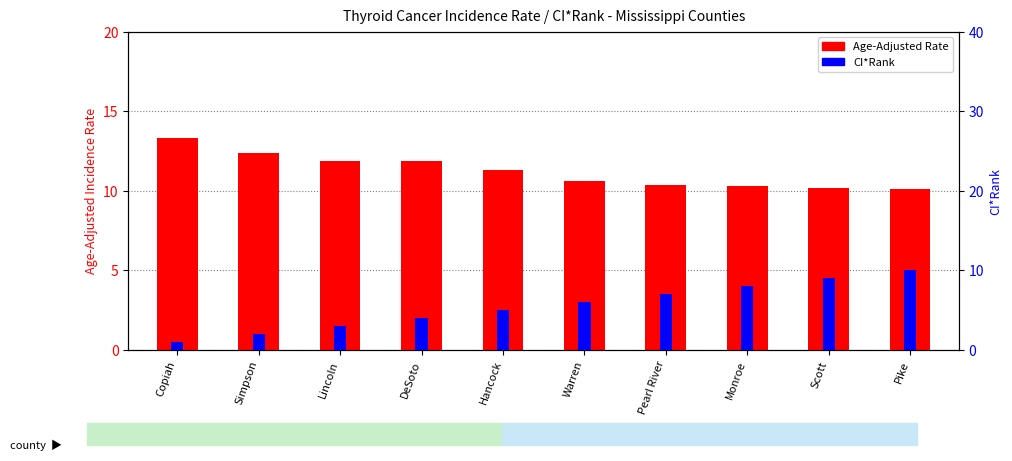

How many bars are there in total?

20